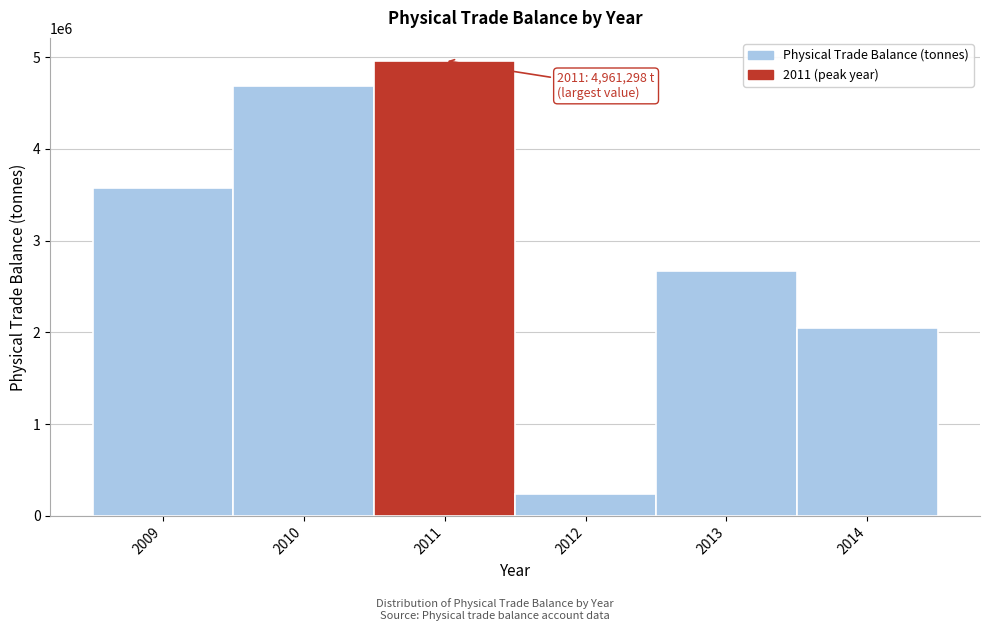

Reading left to right, transcribe all the data shown in this chart.

3572534.4	4685933.5	4961297.9	236052.0	2666943.7	2042764.6